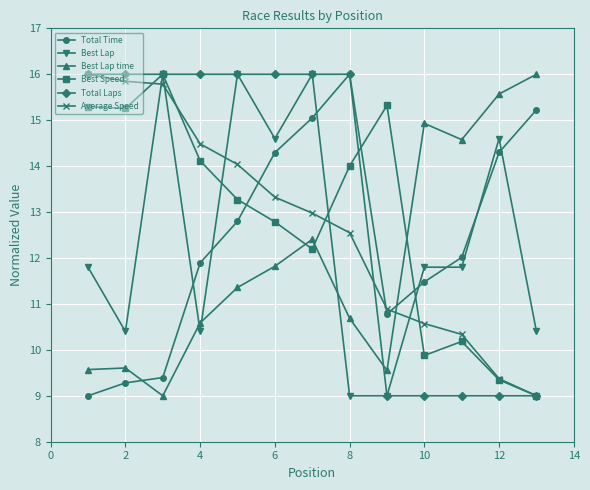

Which series ends up on top after the final intersection of Best Lap time and Best Speed?

Best Lap time